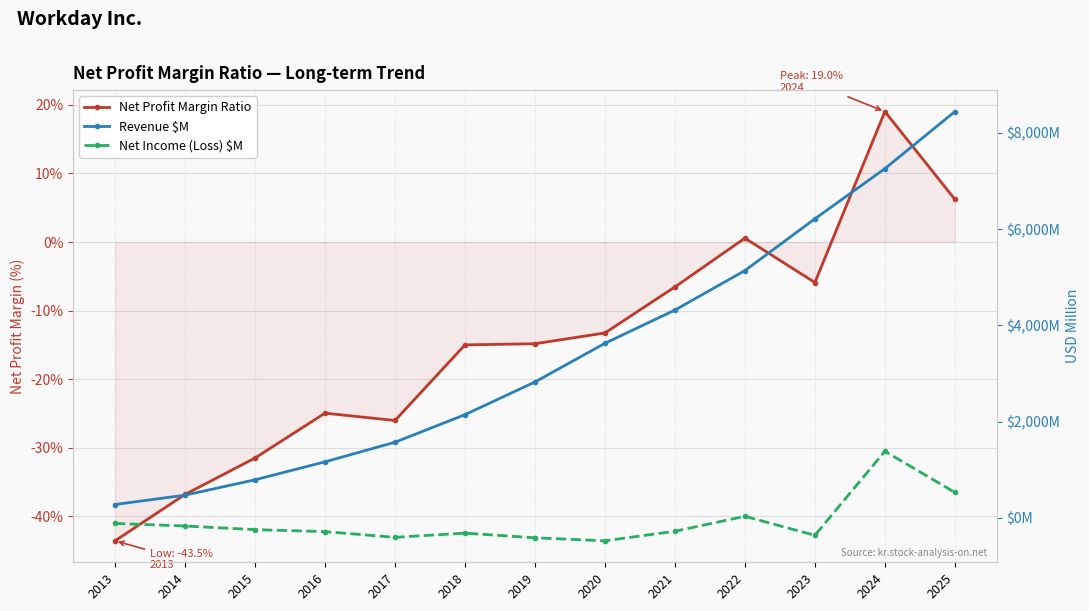

What is the difference between the maximum and second lowest values in the Net Profit Margin Ratio series?

0.6